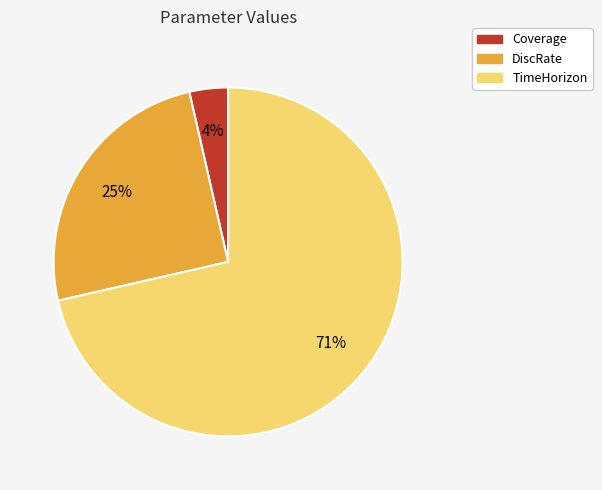

Which slice is the largest?

TimeHorizon